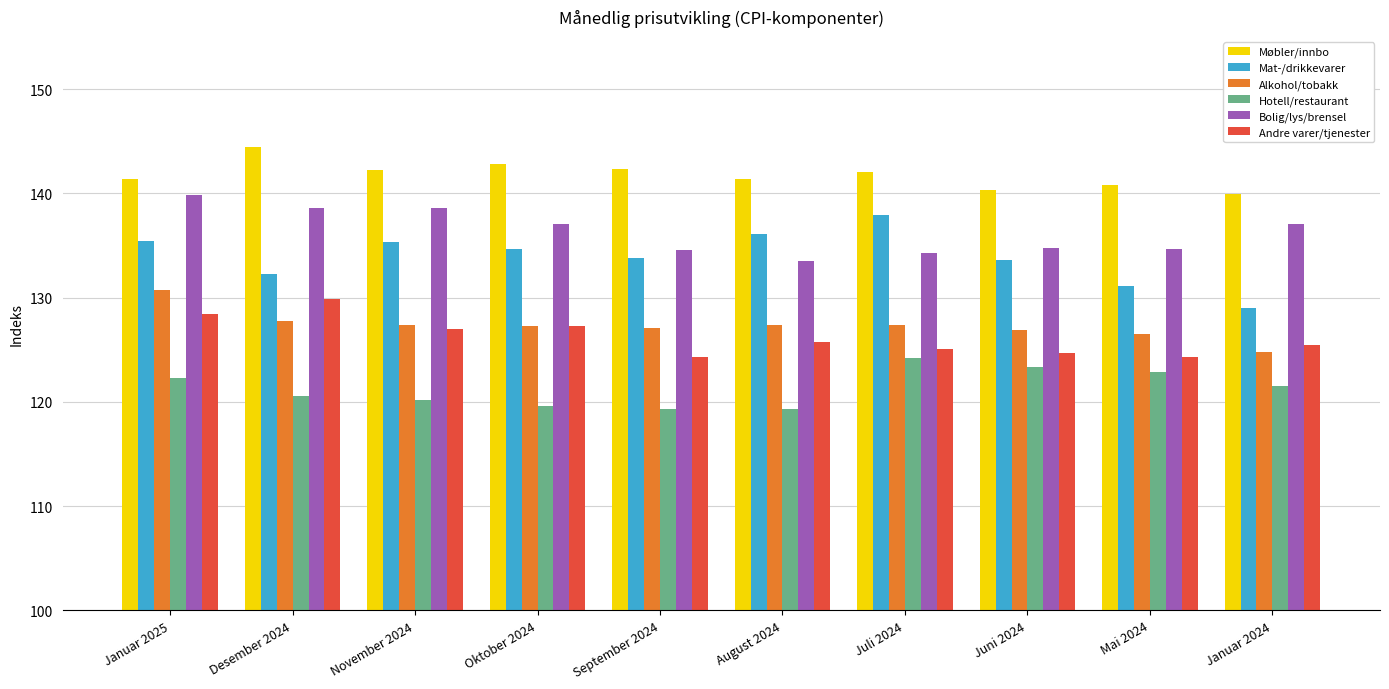

What is the total value across all series at August 2024?

783.4